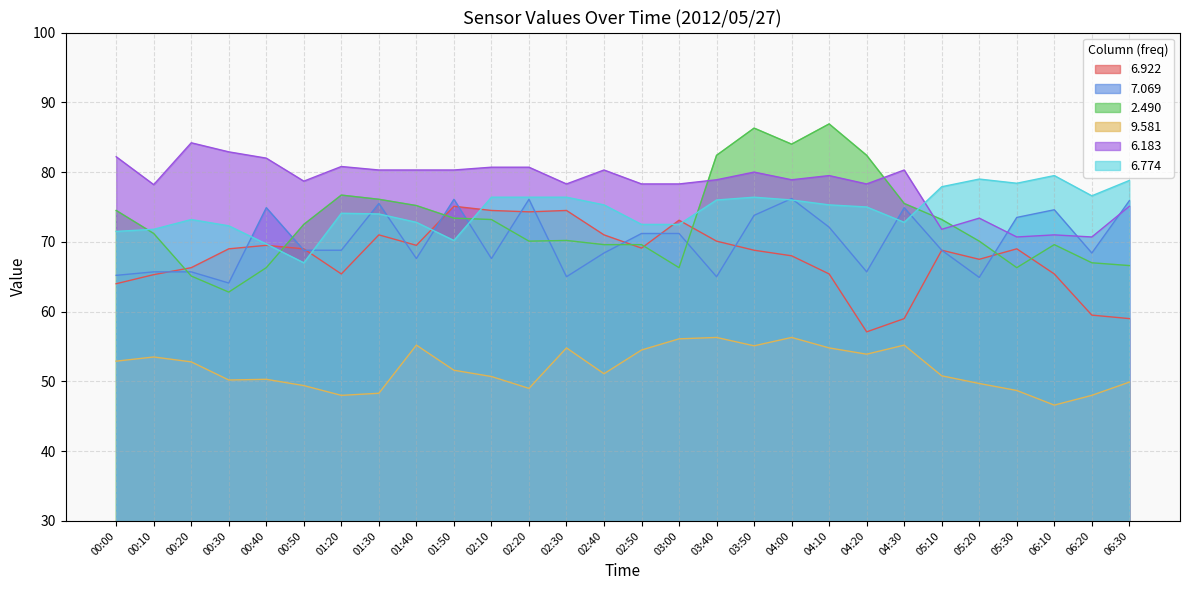

At which category does the chart reach its minimum across all series?

06:10